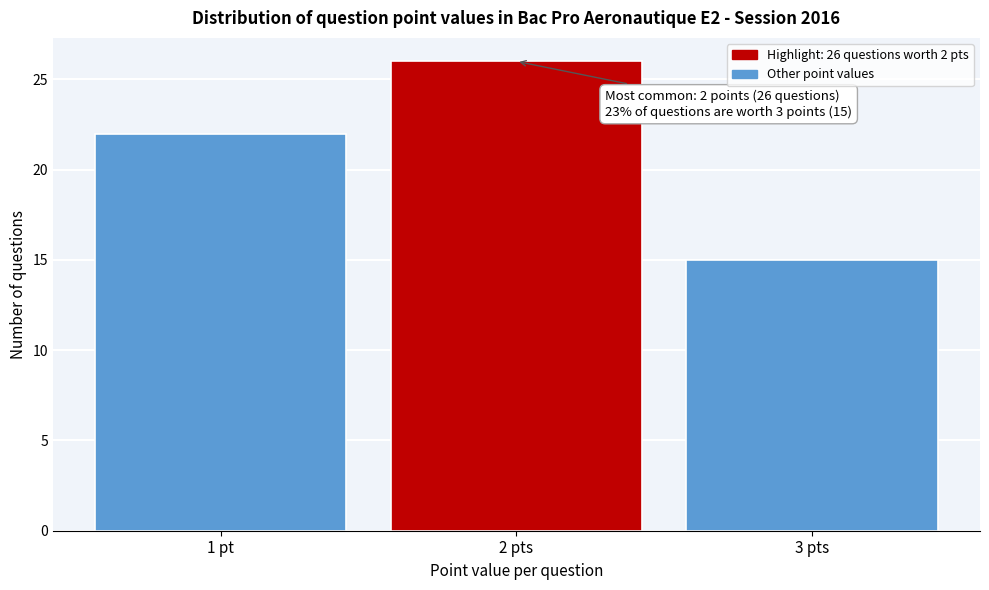

Reading left to right, transcribe all the data shown in this chart.

1 pt=22	2 pts=26	3 pts=15